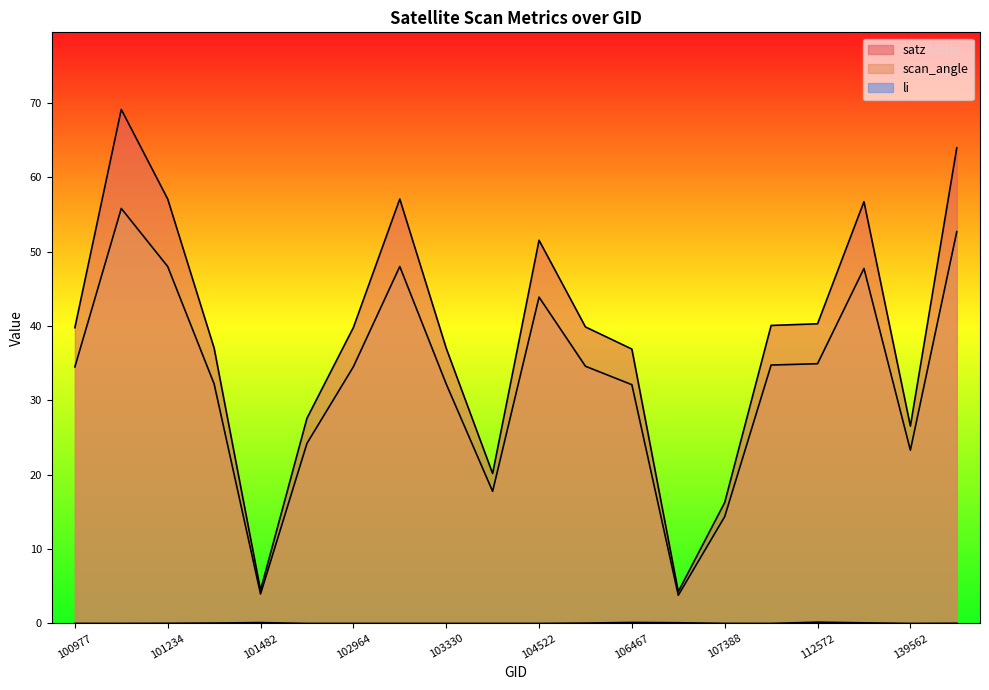

Which category has the lowest value across all series?

102724